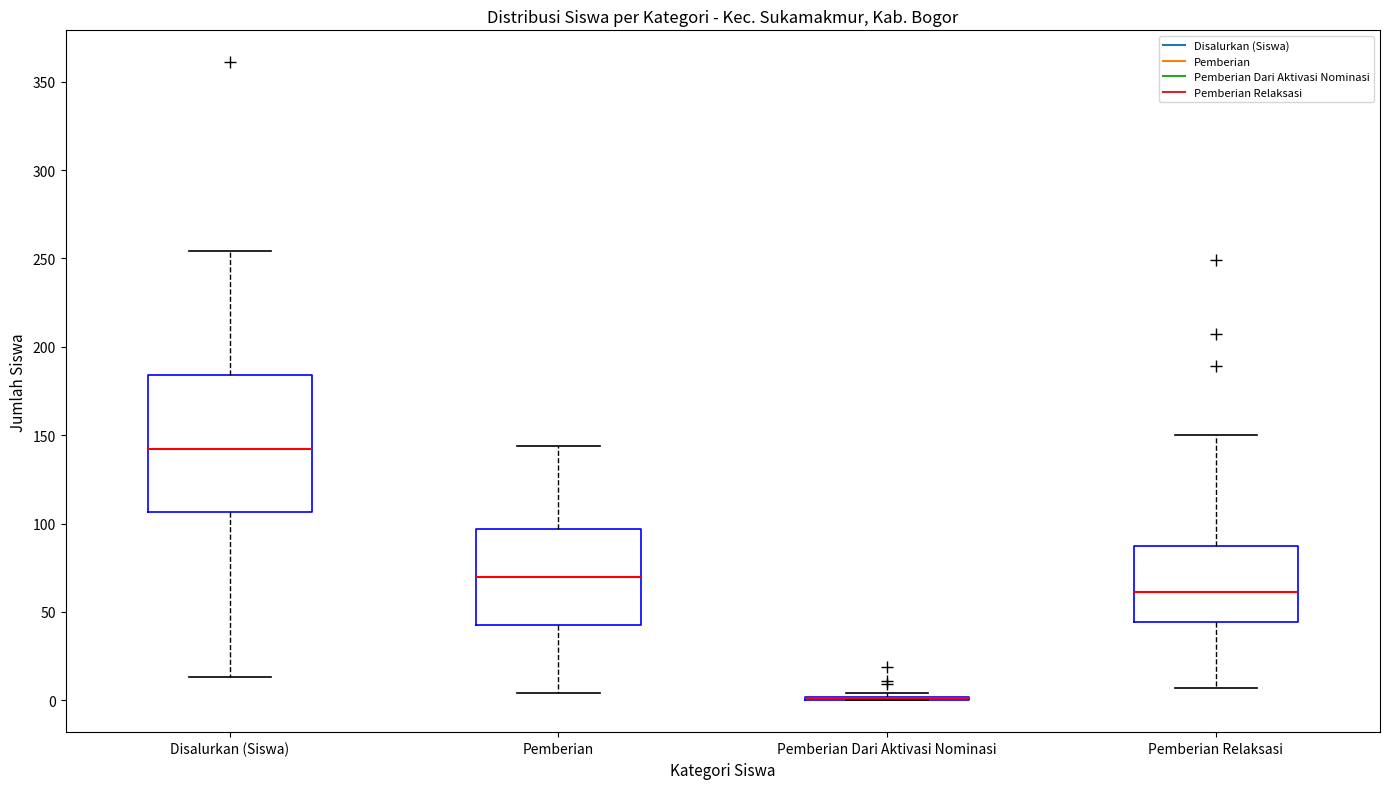

Reading left to right, read every box against the y-axis: the position of its median line, the range the box covers, and the ends of its whiskers. The values are not printed on the chart, so give them approximately, as read against the axis.

Disalurkan (Siswa): median 140, box 105 to 185, whiskers 15 to 255
Pemberian: median 70, box 45 to 95, whiskers 5 to 145
Pemberian Dari Aktivasi Nominasi: box collapsed to a line at 0, whiskers 0 to 5
Pemberian Relaksasi: median 60, box 45 to 85, whiskers 5 to 150